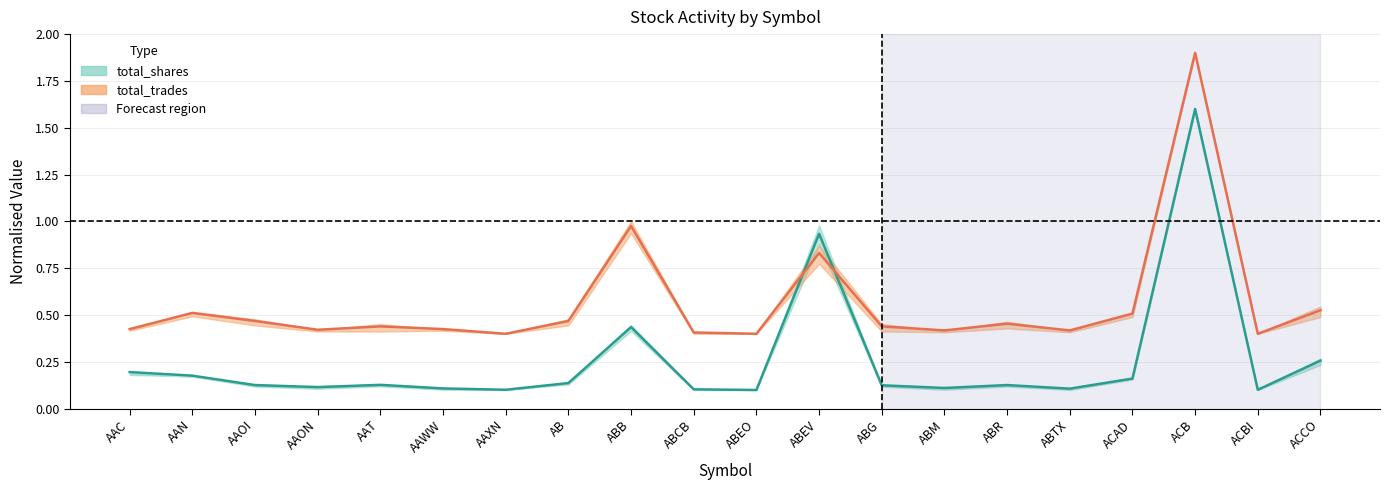

Which series has the widest spread of values?

total_shares